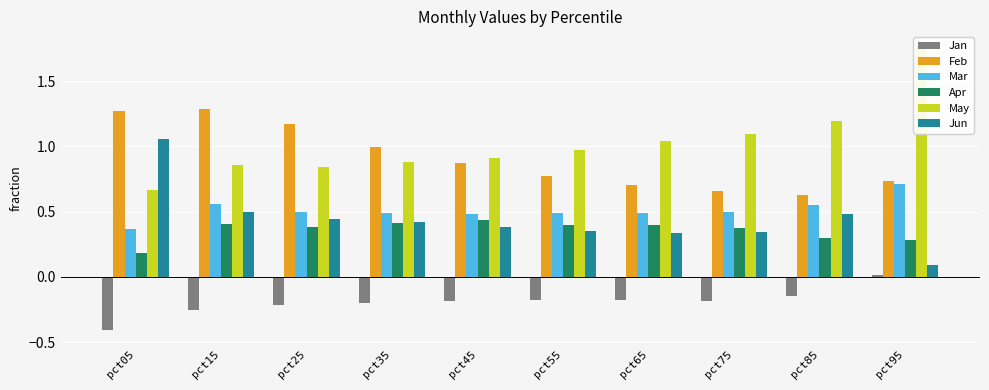

Rank the categories by Jan value from lowest to highest.

pct05, pct15, pct25, pct35, pct75, pct45, pct65, pct55, pct85, pct95